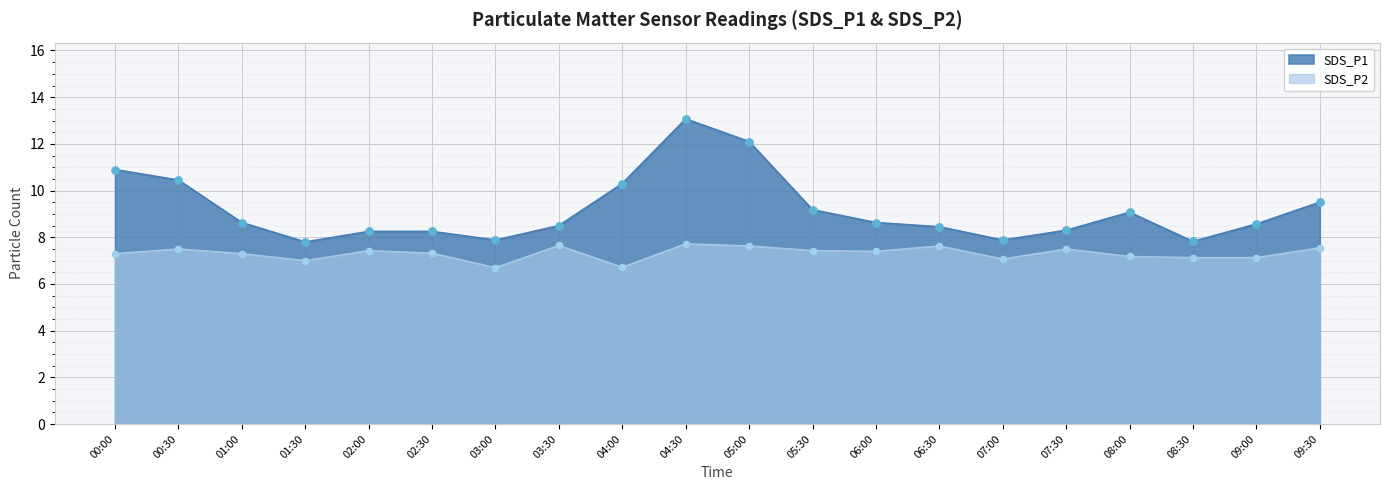

Which series reaches the minimum Y coordinate?

SDS_P2